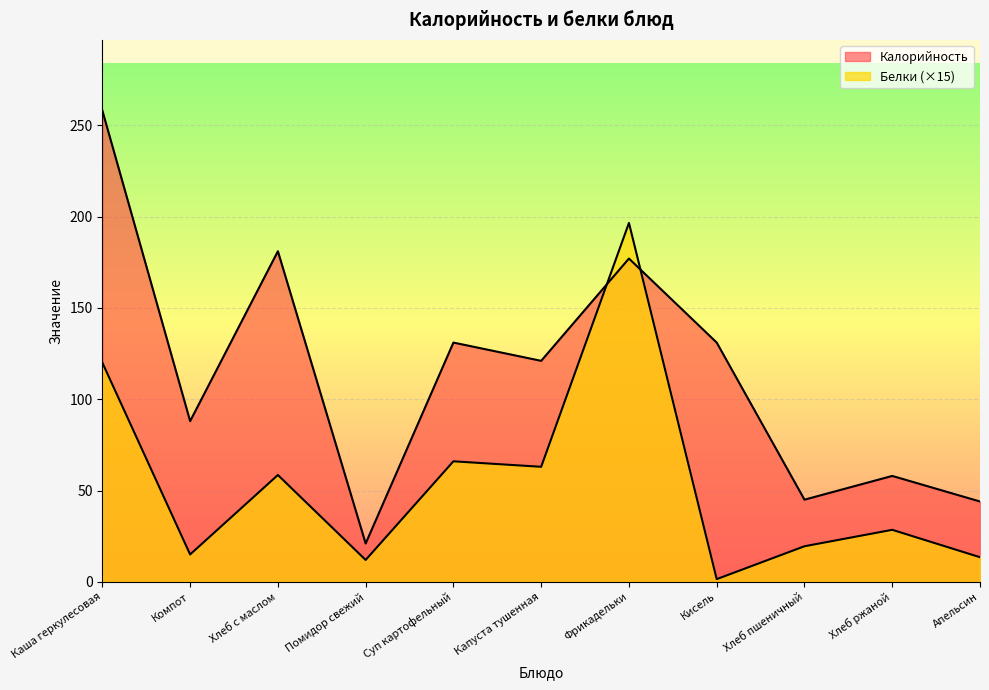

List the series in order of their peak value, highest first.

Калорийность, Белки